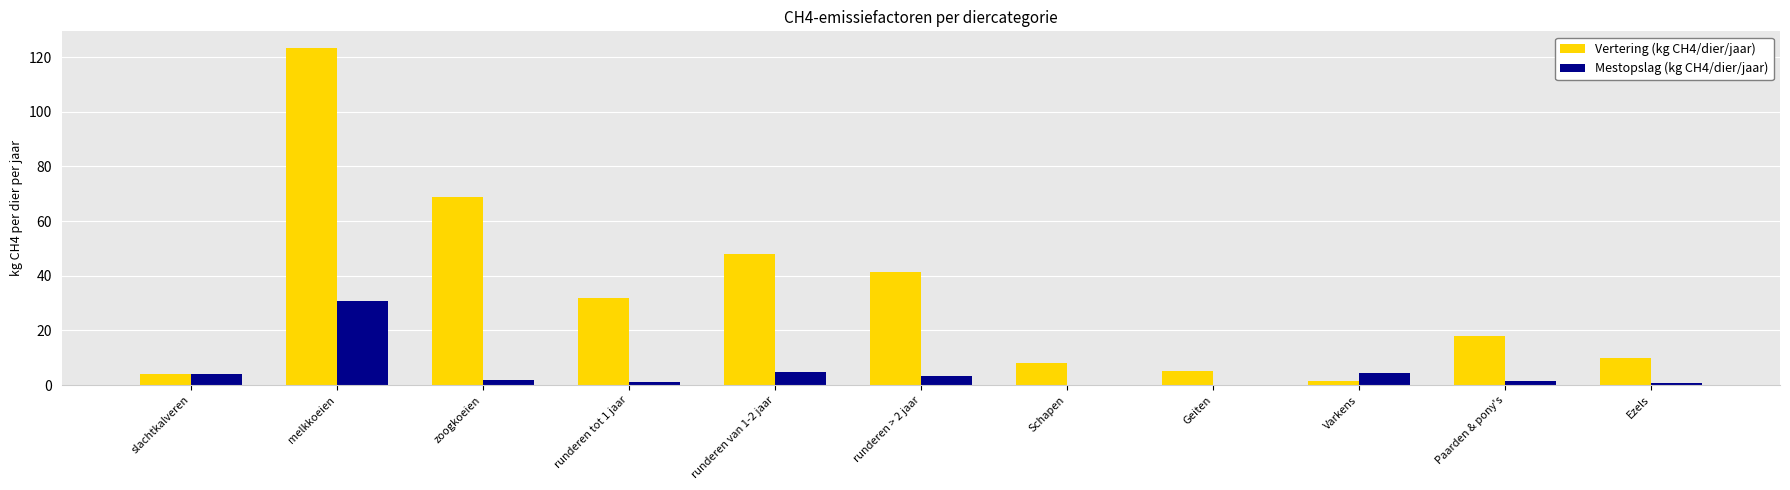

What is the spread (max minus min) of values at Schapen?

7.8